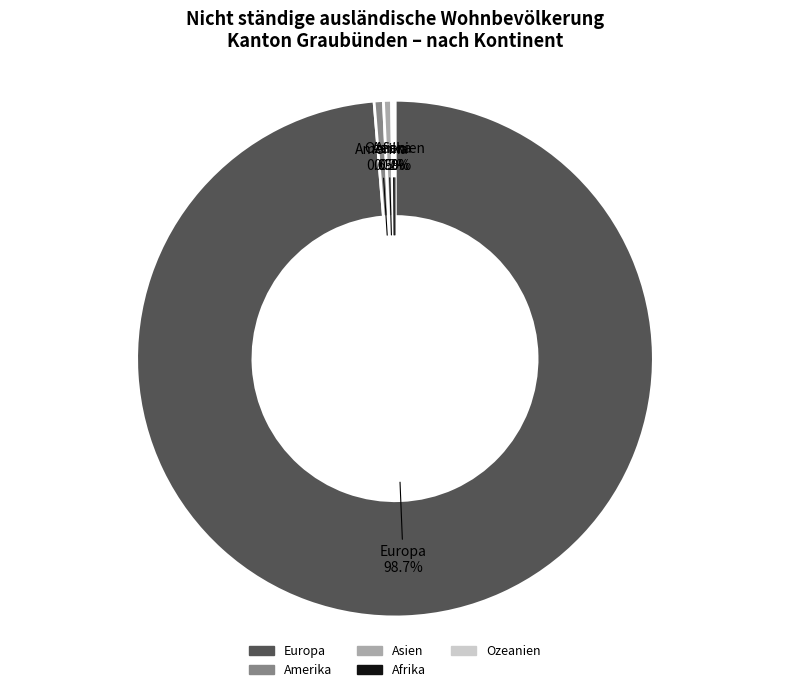

Which slice is the largest?

Europa